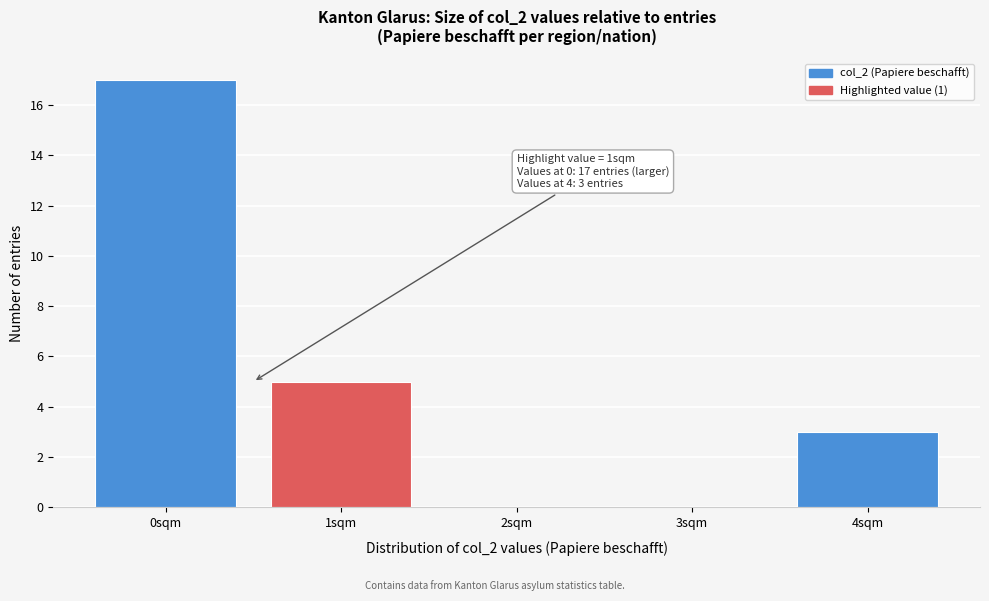

Reading right to left, list all the values displayed in this chart.

4sqm=3	3sqm=0	2sqm=0	1sqm=5	0sqm=17